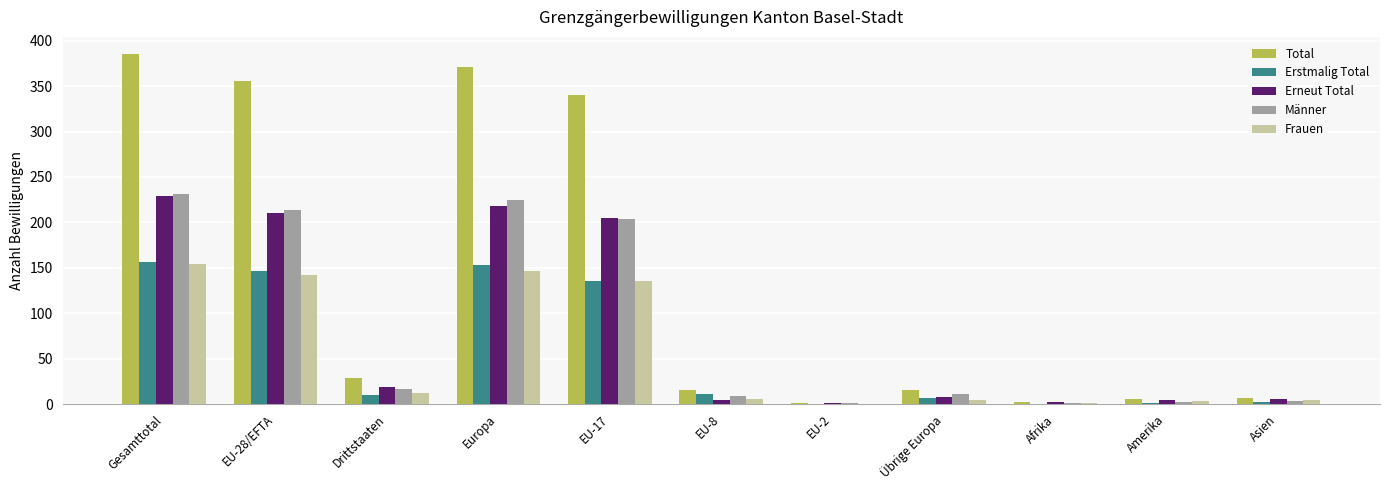

What are all the series names shown in the legend?

Total, Erstmalig Total, Erneut Total, Männer, Frauen